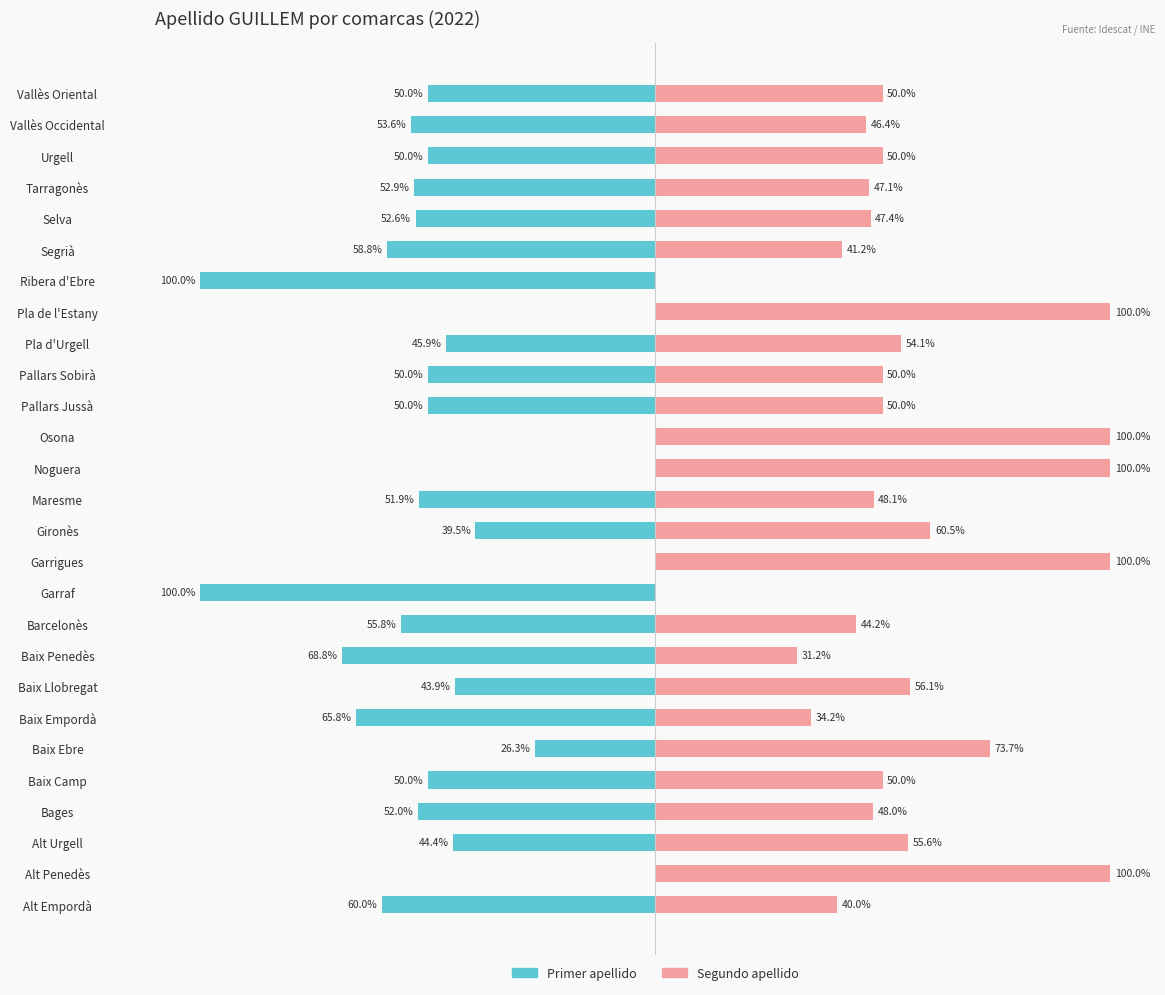

How many bars are there in total?

54